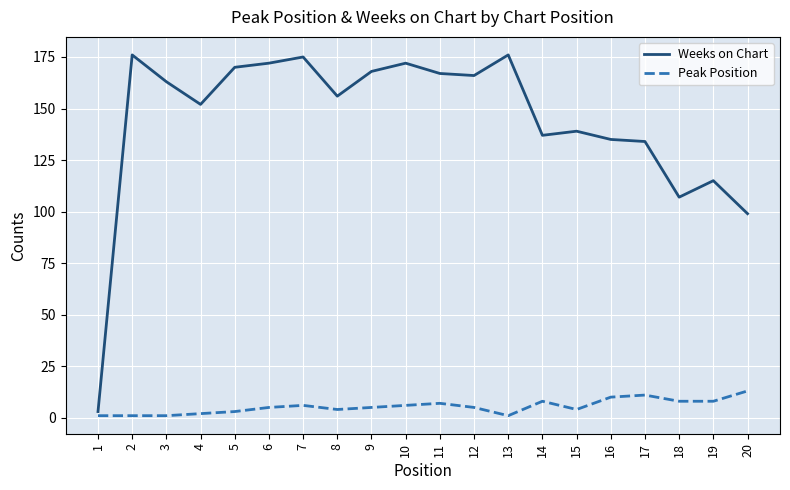

What is the highest value of the Weeks on Chart series?

176